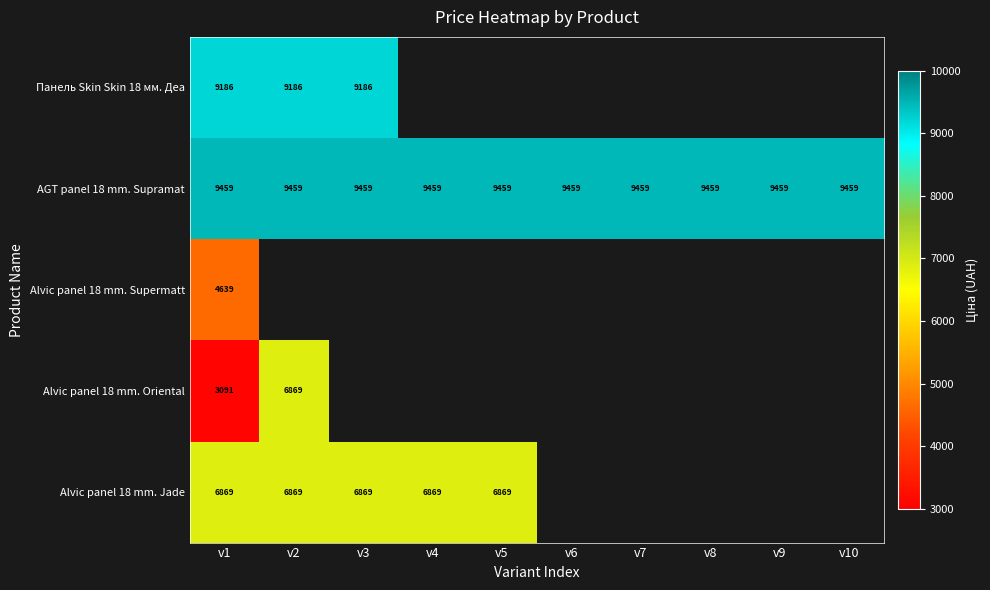

The value of Alvic panel 18 mm. Jade at v2 is 6869. True or false?

True